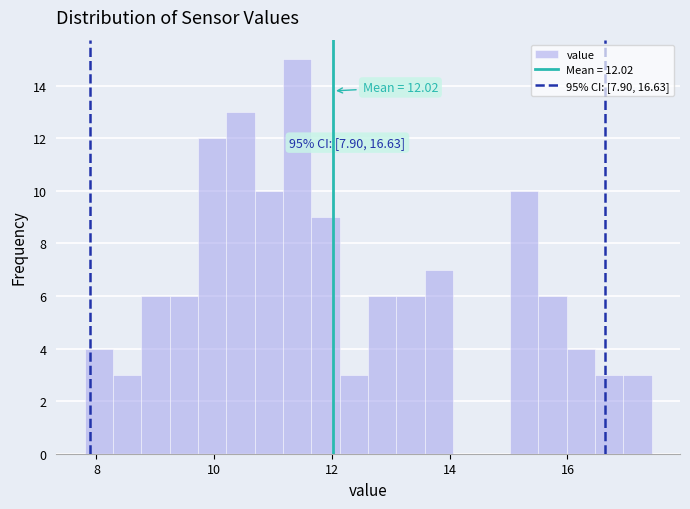

Around what value on the x-axis is the tallest bar? Give the approximate position of its centre, as read against the axis.

11.4